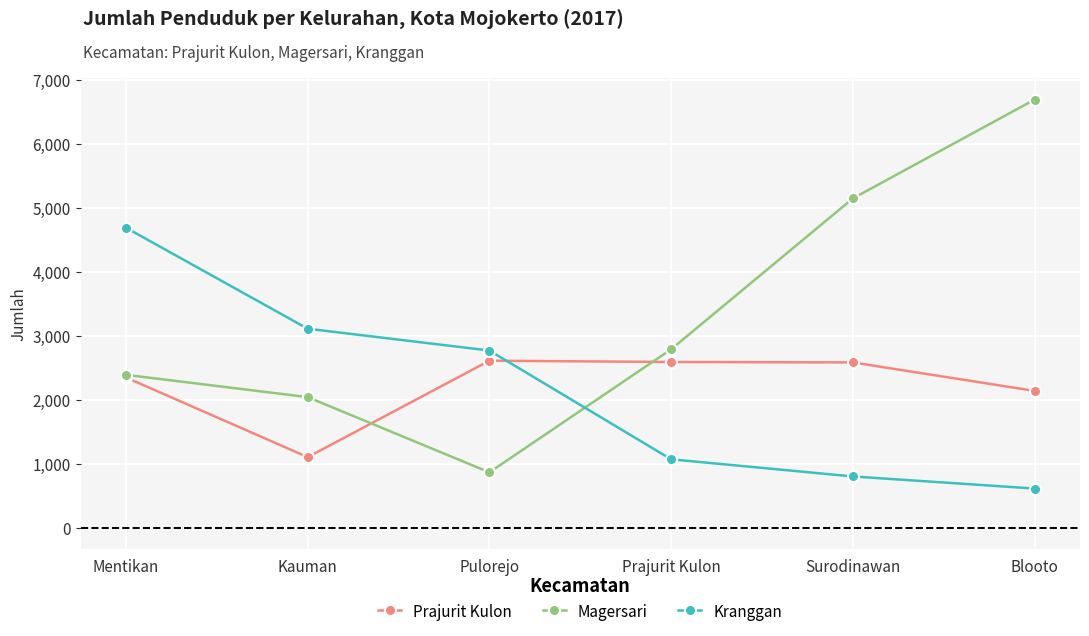

True or false: Magersari has a value of 5143 at Surodinawan.

True